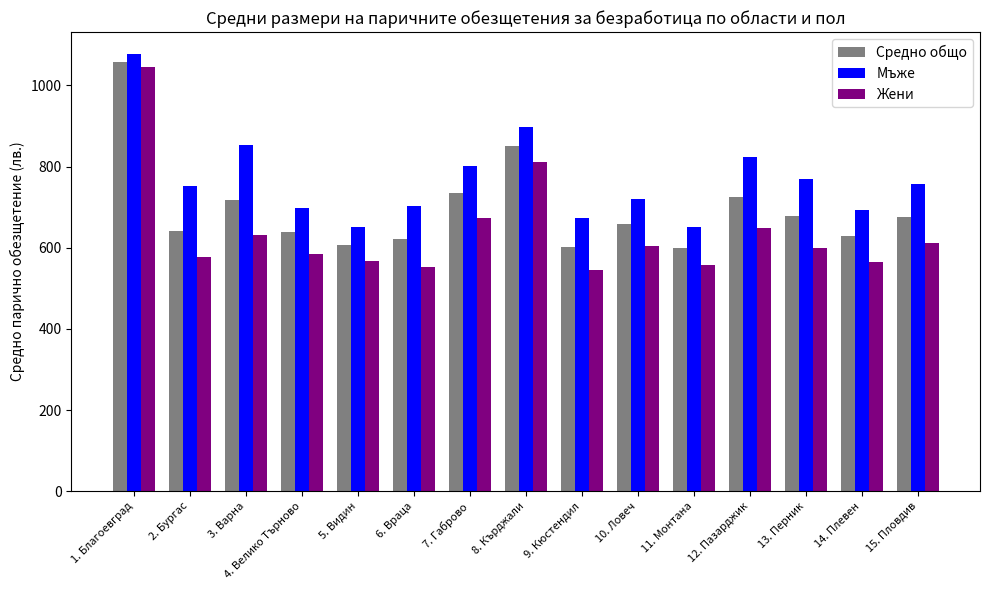

What is the total value across all series at 9. Кюстендил?

1820.5